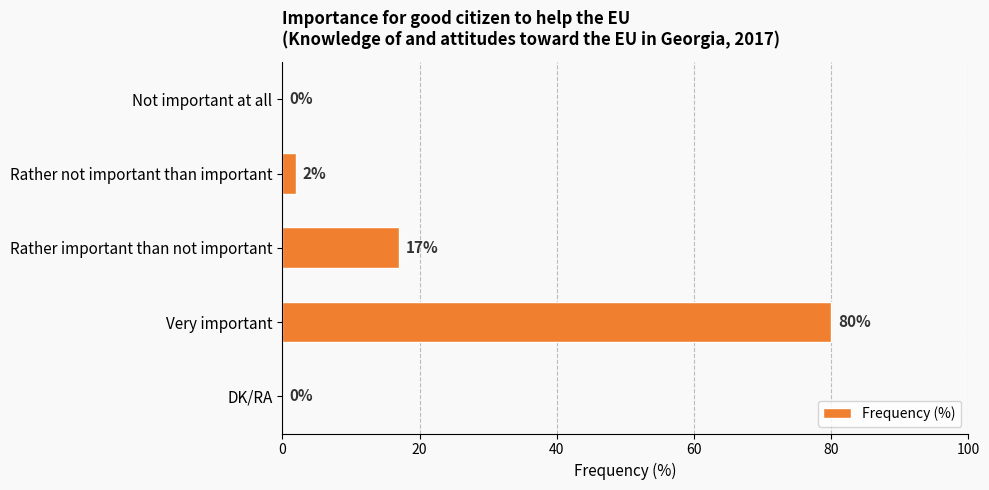

The chart shows a value of 0 at Not important at all. True or false?

True